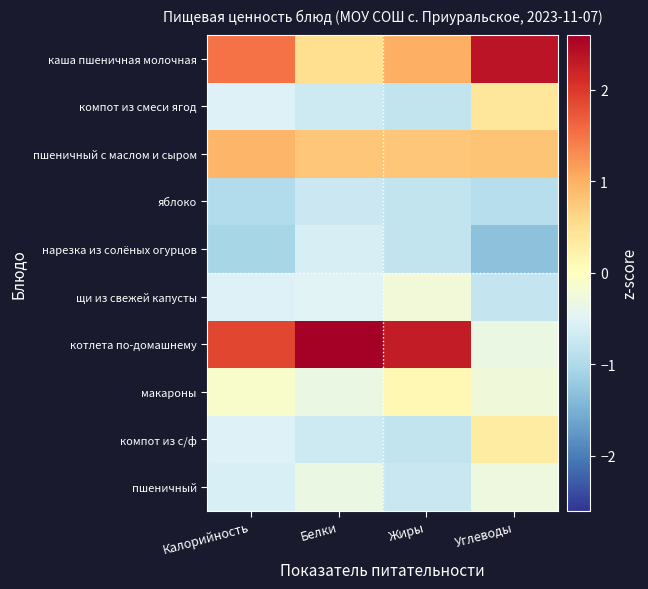

Reading left to right, list all the values displayed in this chart.

каша пшеничная молочная: Калорийность=1.5	Белки=0.5	Жиры=1.0	Углеводы=2.4
компот из смеси ягод: Калорийность=-0.5	Белки=-0.7	Жиры=-0.8	Углеводы=0.4
пшеничный с маслом и сыром: Калорийность=0.9	Белки=0.8	Жиры=0.8	Углеводы=0.8
яблоко: Калорийность=-1.0	Белки=-0.7	Жиры=-0.8	Углеводы=-0.9
нарезка из солёных огурцов: Калорийность=-1.1	Белки=-0.6	Жиры=-0.8	Углеводы=-1.3
щи из свежей капусты: Калорийность=-0.5	Белки=-0.5	Жиры=-0.2	Углеводы=-0.8
котлета по-домашнему: Калорийность=1.9	Белки=2.6	Жиры=2.3	Углеводы=-0.3
макароны: Калорийность=-0.1	Белки=-0.3	Жиры=0.1	Углеводы=-0.2
компот из с/ф: Калорийность=-0.5	Белки=-0.7	Жиры=-0.8	Углеводы=0.3
пшеничный: Калорийность=-0.6	Белки=-0.3	Жиры=-0.7	Углеводы=-0.3